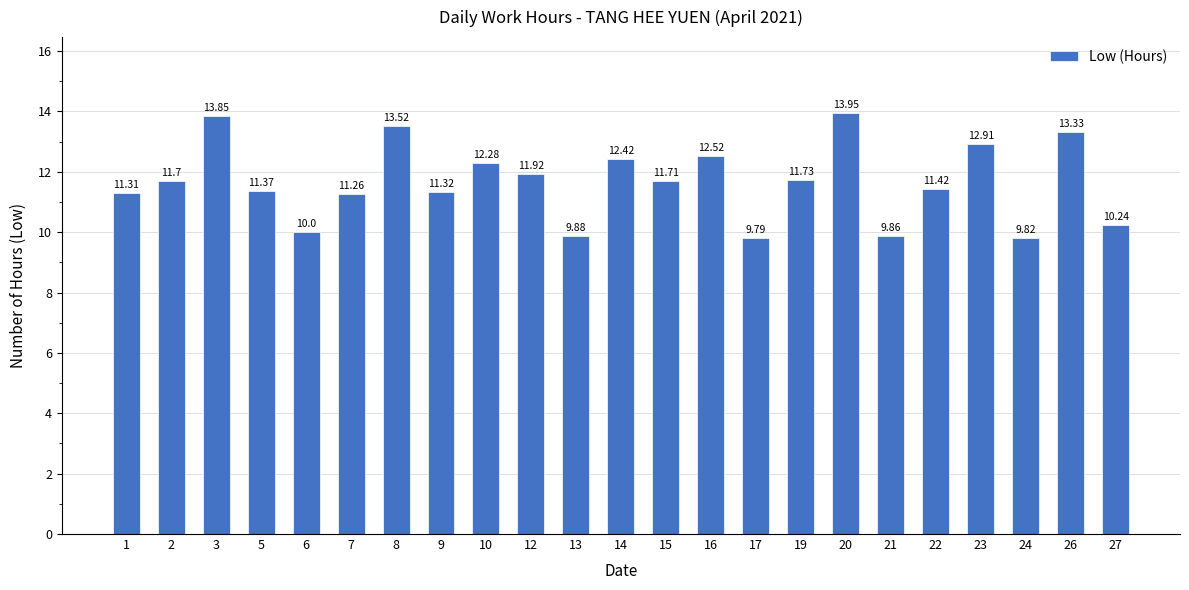

Between 5 and 15, which is larger?

15